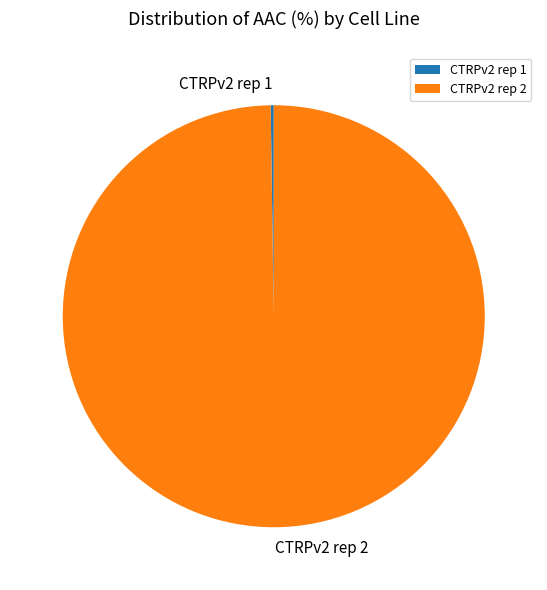

Is it true that CTRPv2 rep 2 is 100% of the pie?

True